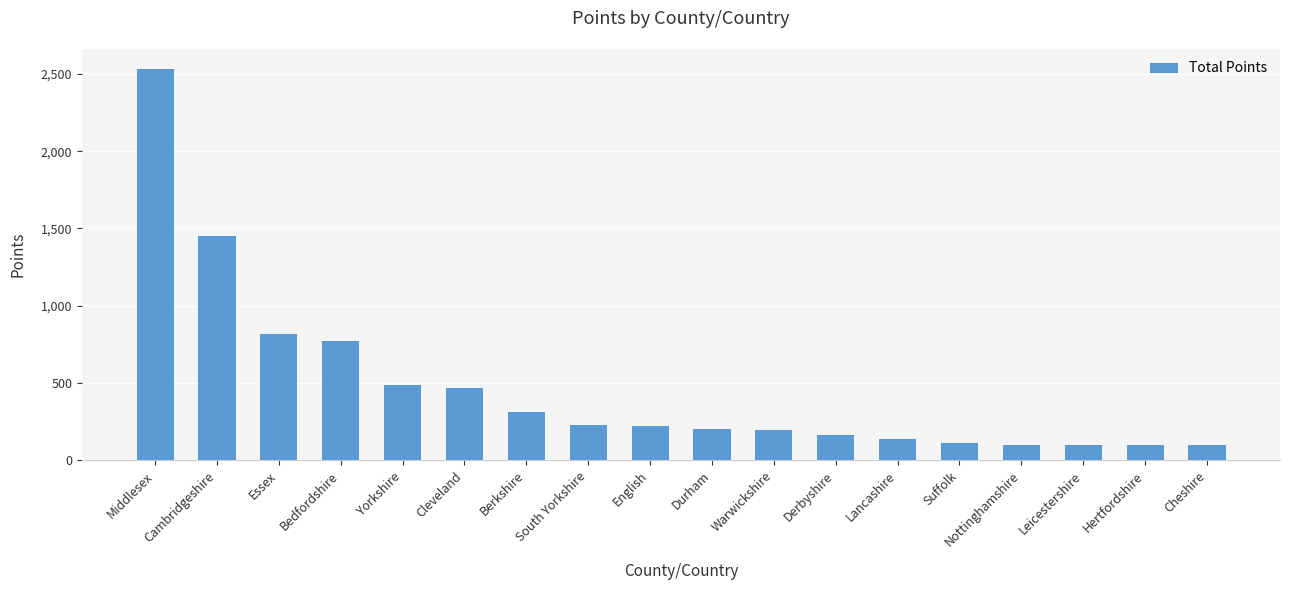

What is the ratio of the value at Cambridgeshire to the value at Cleveland?

3.1